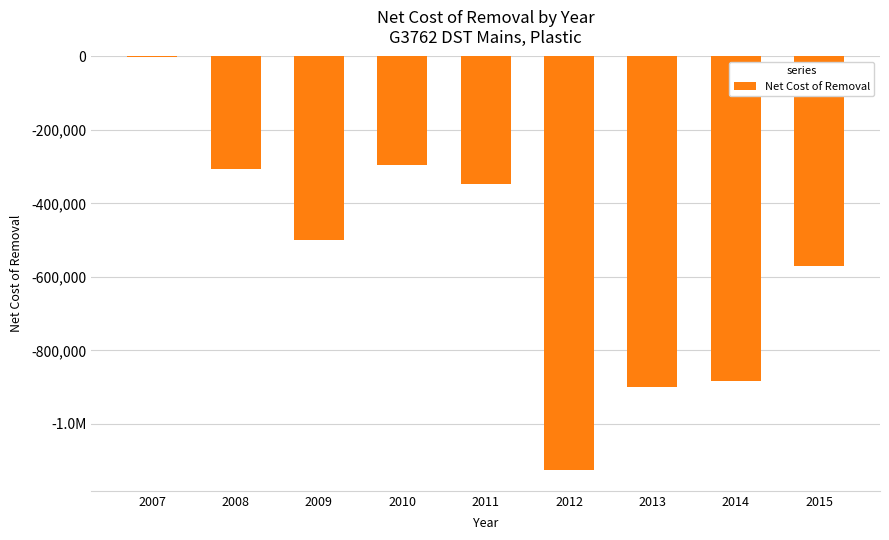

What is the difference between the maximum and second lowest values?

897454.3